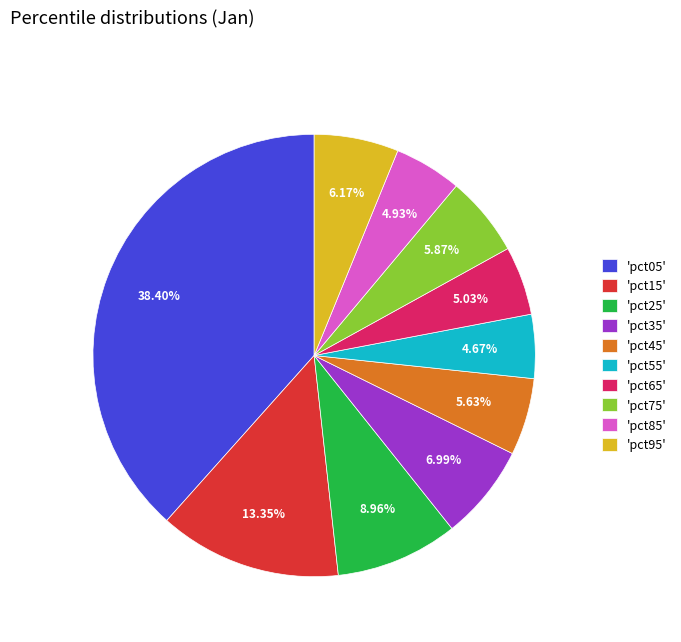

Is 'pct65' the majority of the pie?

No